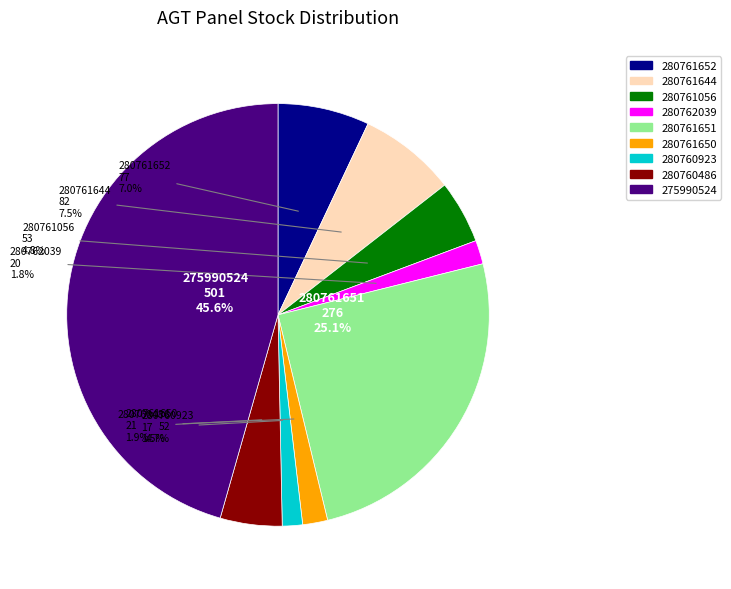

How many segments does this pie chart have?

9